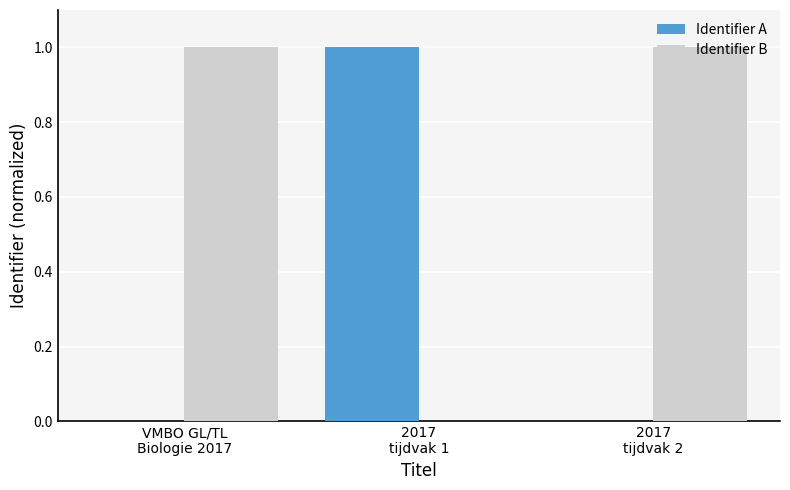

Which series has the largest total across all categories?

Identifier B